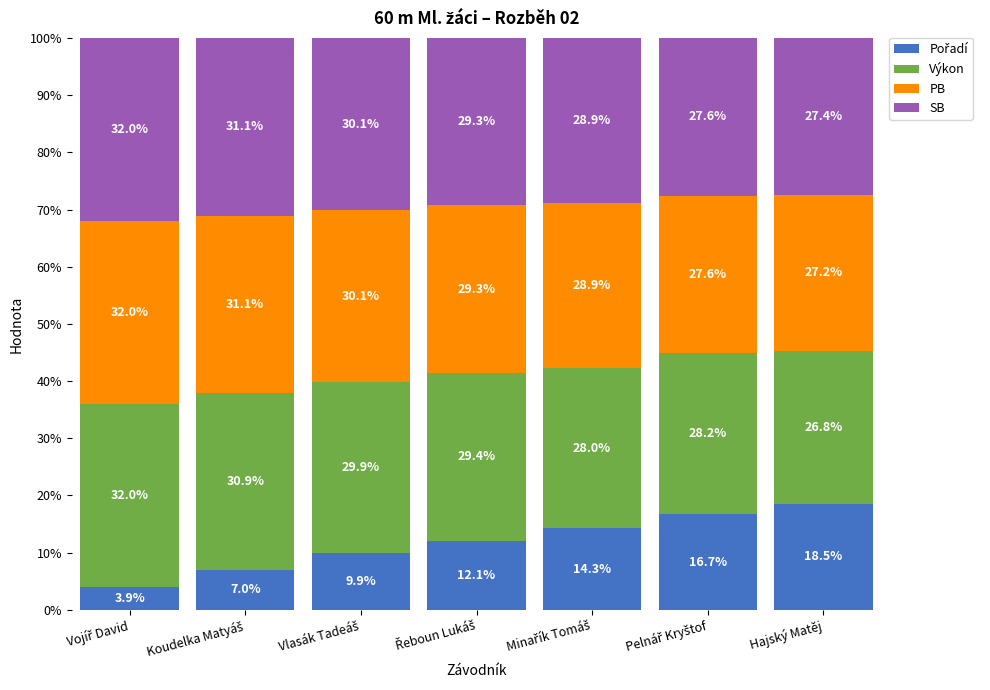

Are the bars horizontal?

No